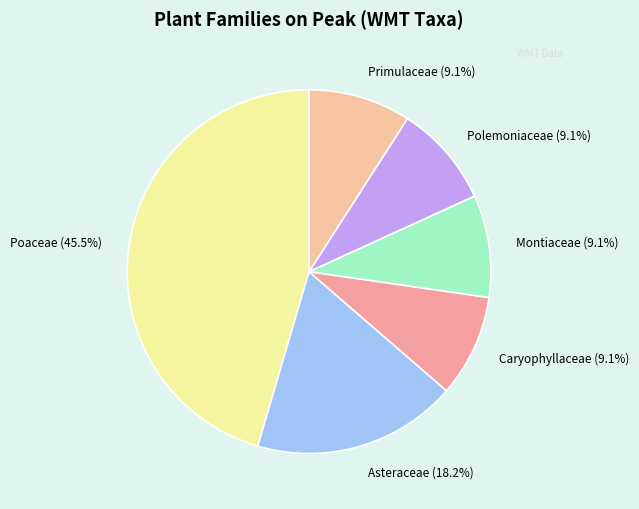

Which category has the biggest portion of the pie?

Poaceae